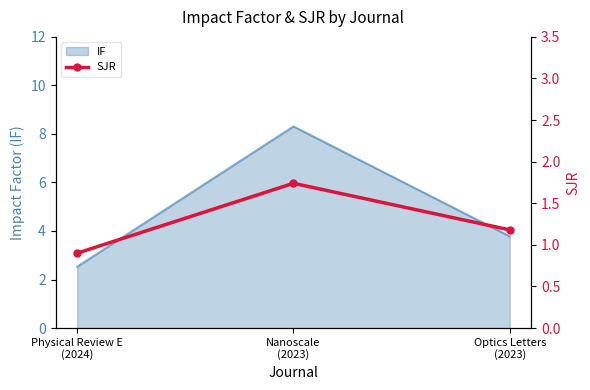

Where is the data nearest to the value 1?

Physical Review E
(2024)